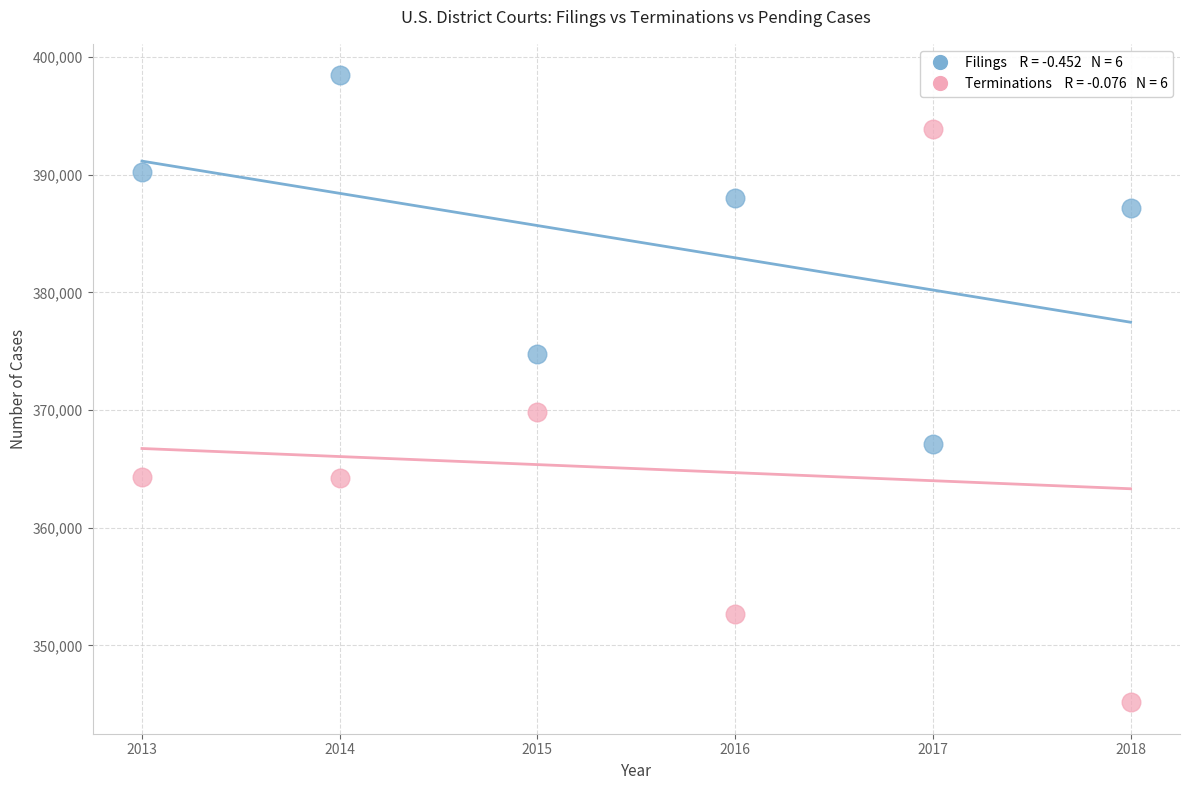

Across all data points, what is the average Y value?

374667